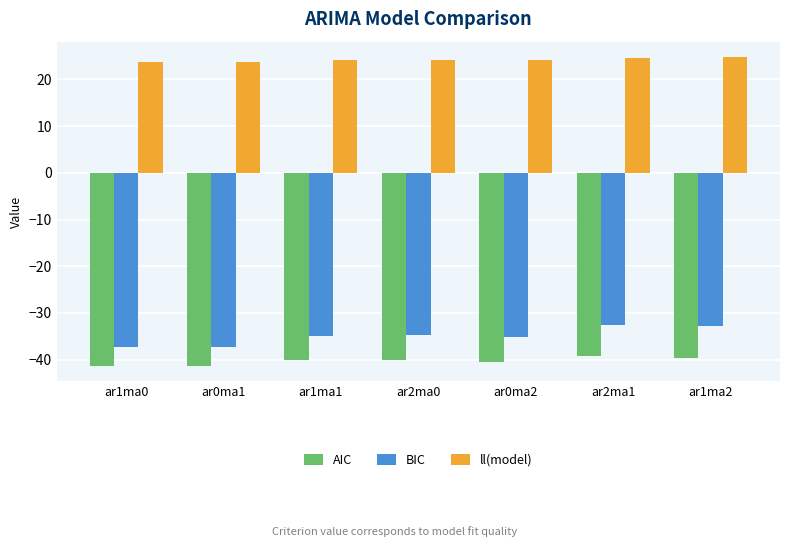

At how many categories does at least one series exceed 20?

7